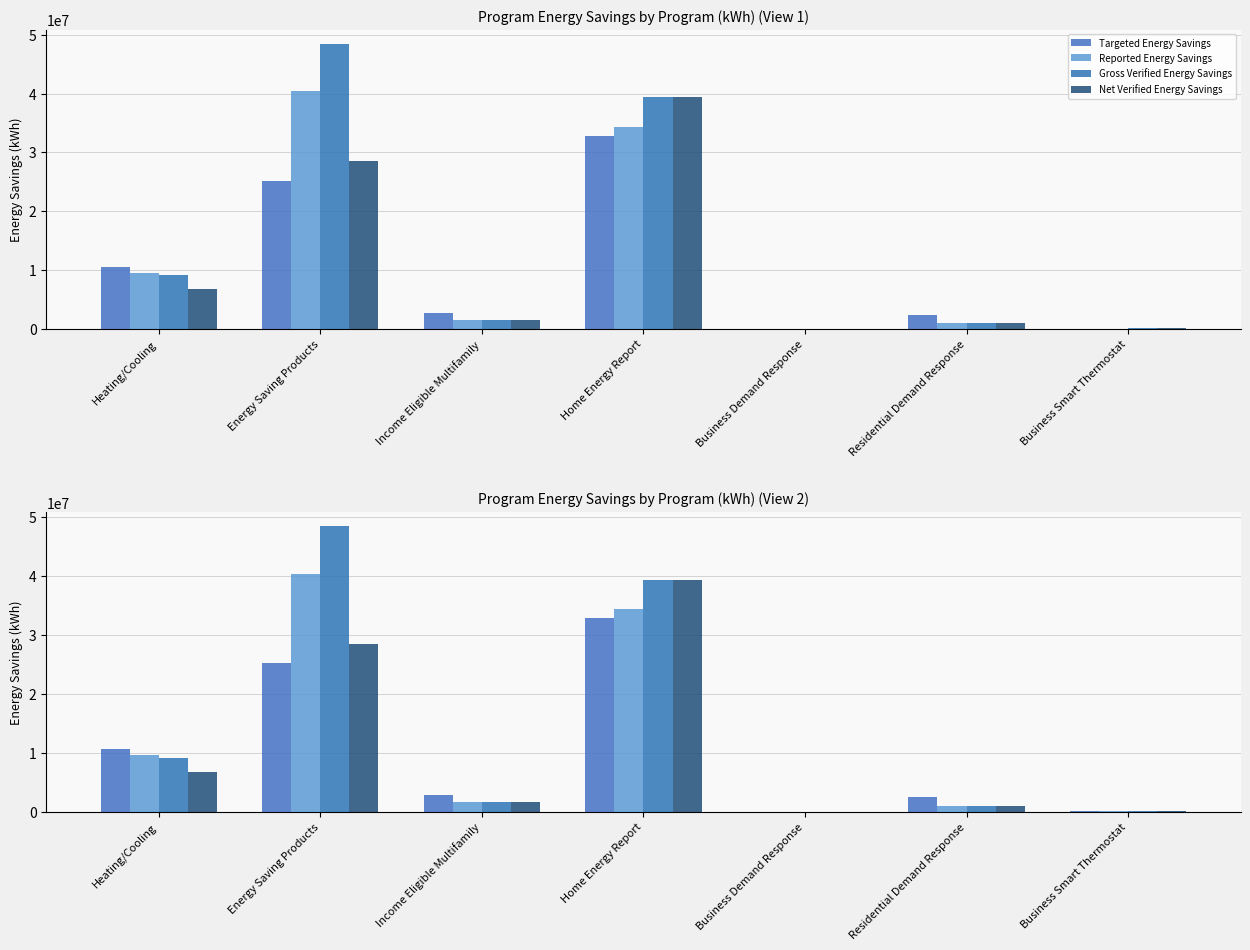

Rank the series at Heating/Cooling from highest to lowest value.

Targeted Energy Savings, Reported Energy Savings, Gross Verified Energy Savings, Net Verified Energy Savings